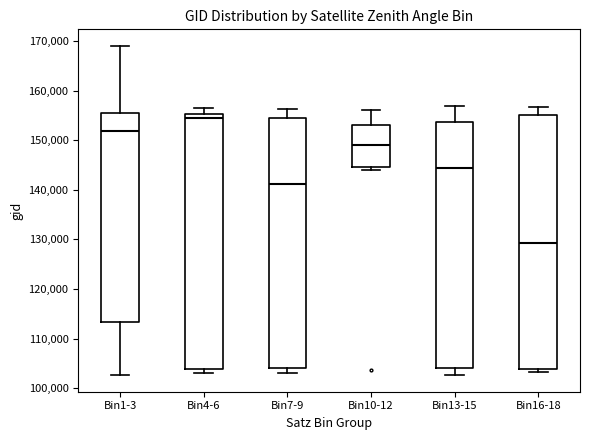

Where does the upper whisker of the box for Bin13-15 end on the y-axis? The values are not printed on the chart, so give them approximately, as read against the axis.

157000